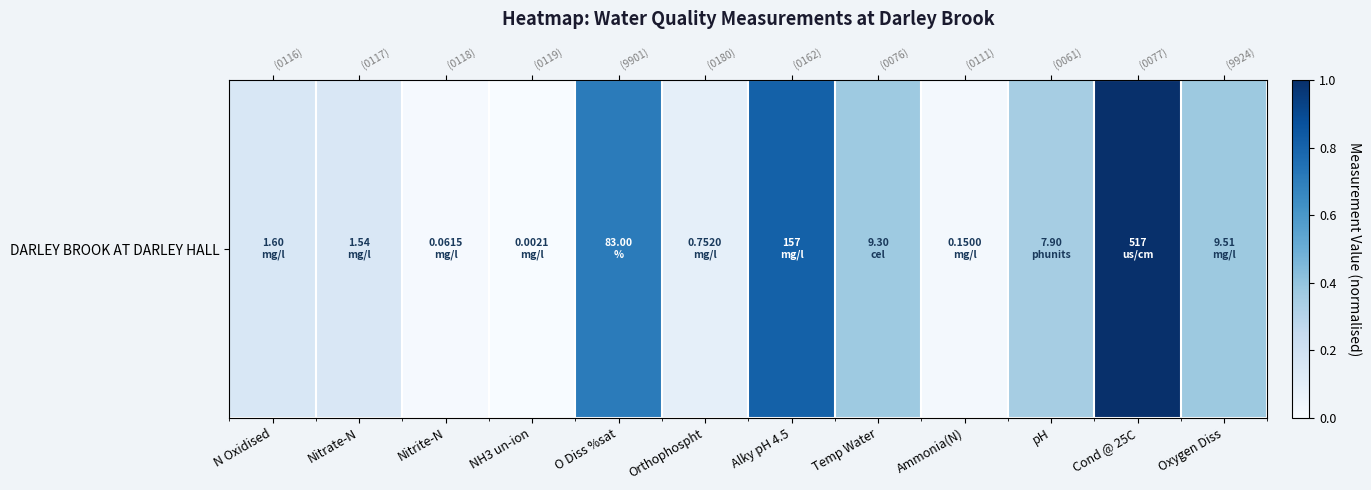

Which has a higher value, pH or NH3 un-ion?

pH